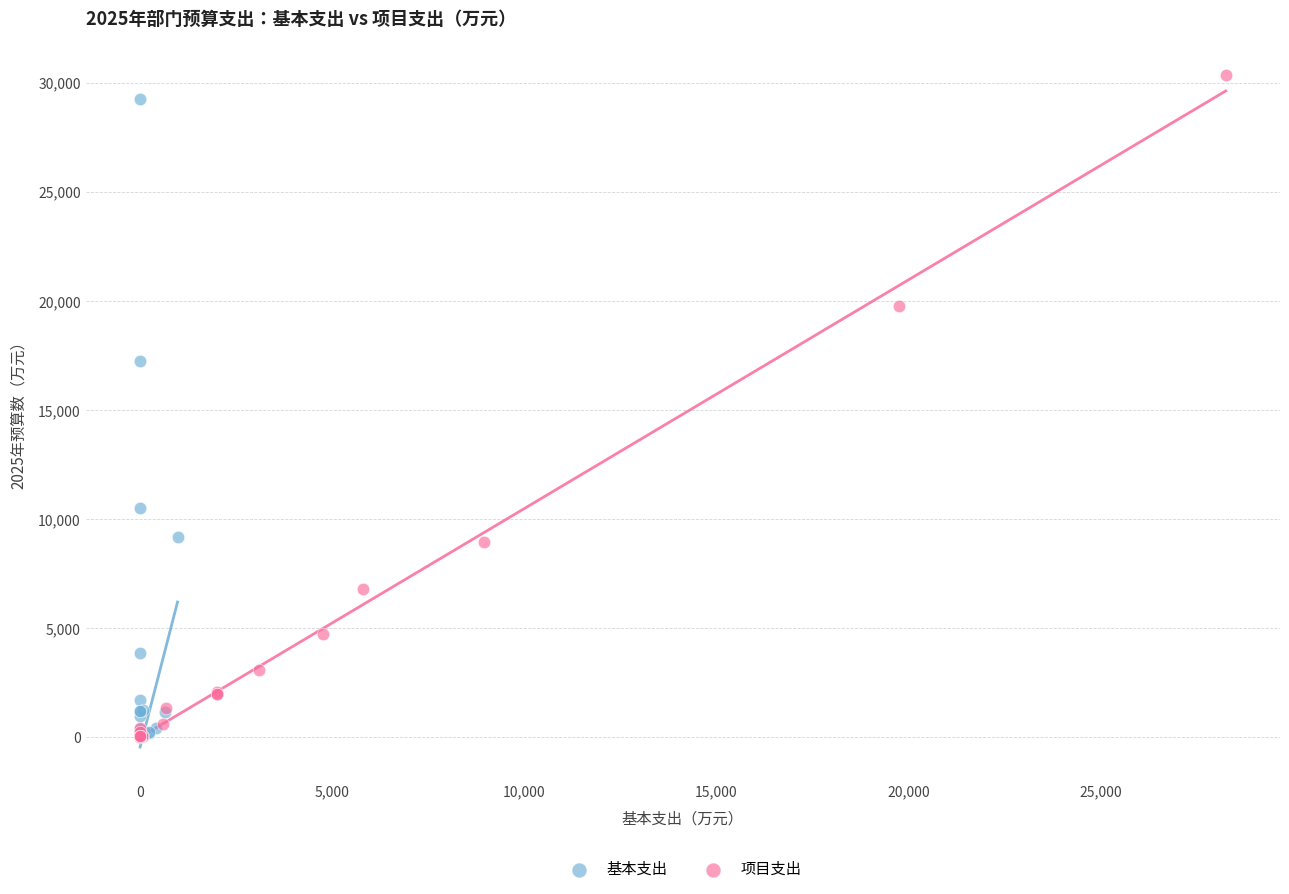

Which series reaches the maximum Y coordinate?

项目支出